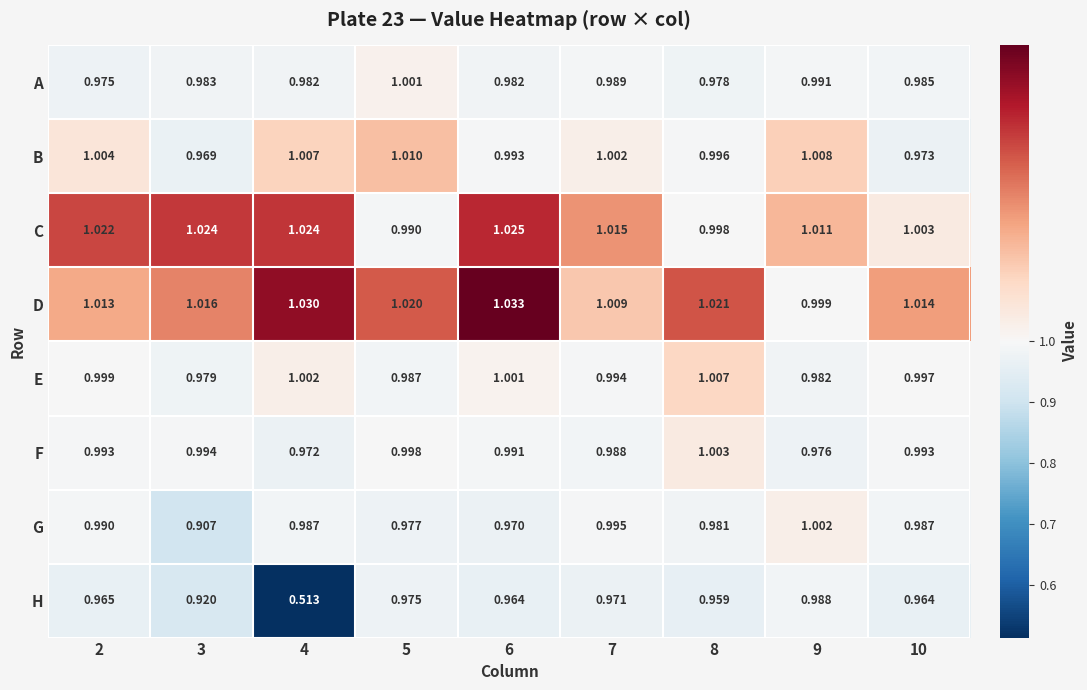

Rank the series at 4 from highest to lowest value.

D, C, B, E, G, A, F, H